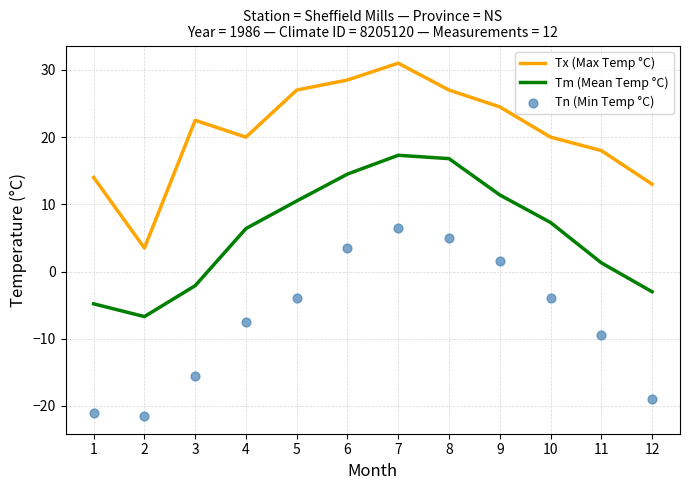

What are all the series names shown in the legend?

Tx (Max Temp °C), Tm (Mean Temp °C), Tn (Min Temp °C)